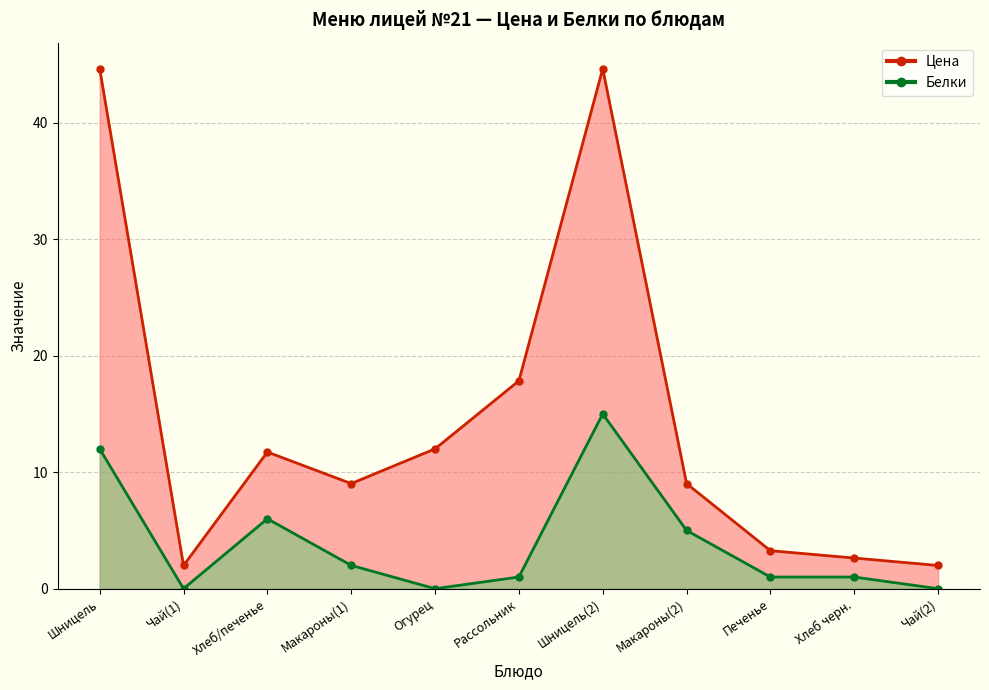

Which series has the largest total across all categories?

Цена